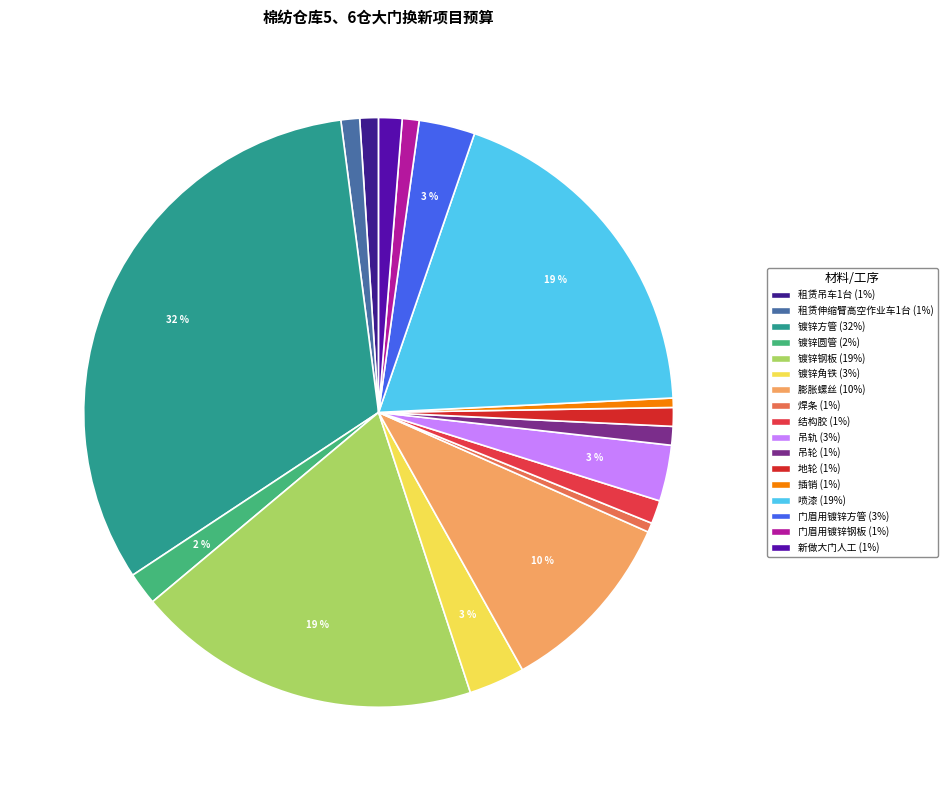

To the nearest percent, what is the combined percentage of 门眉用镀锌方管 and 租赁吊车1台?

4%